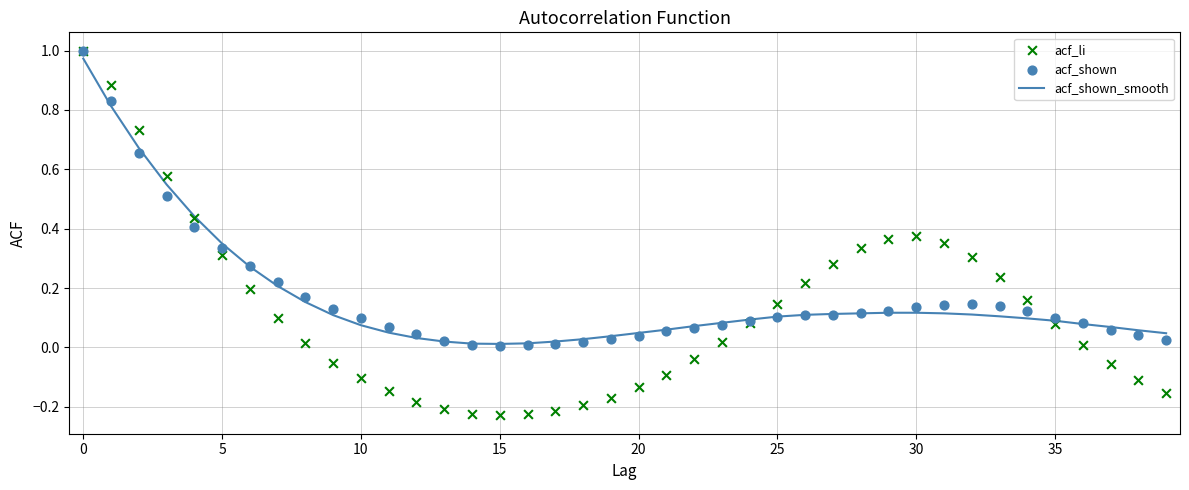

At how many categories does at least one series exceed 0?

40